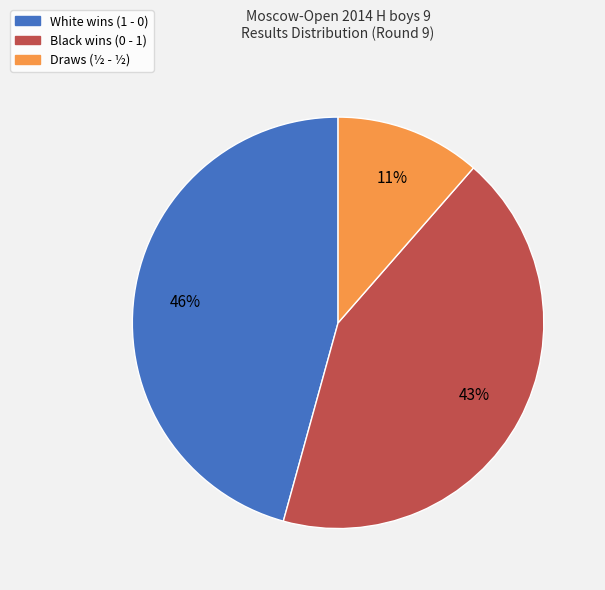

How many slices are in this pie chart?

3